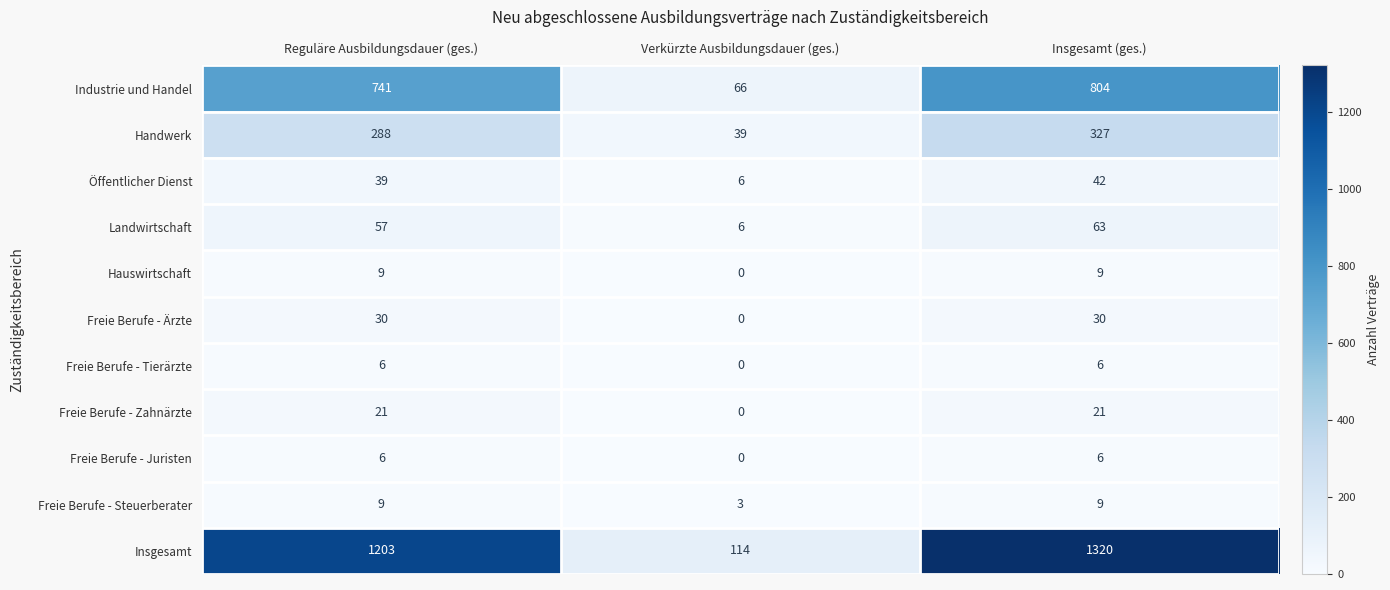

Which label corresponds to the largest value in the chart?

Insgesamt (ges.)